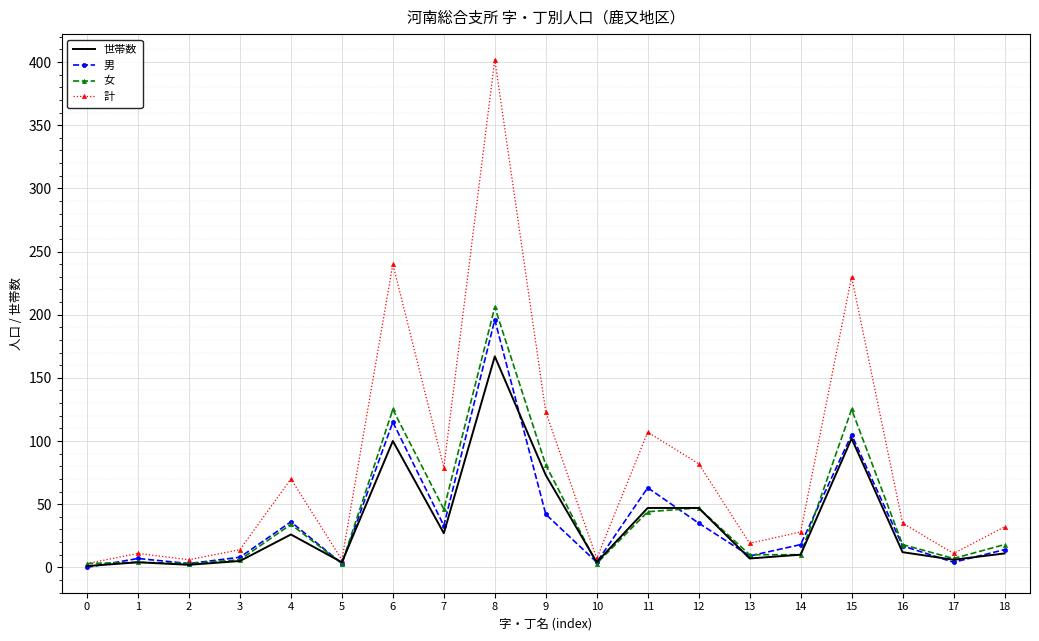

What is the maximum value for 計?

402